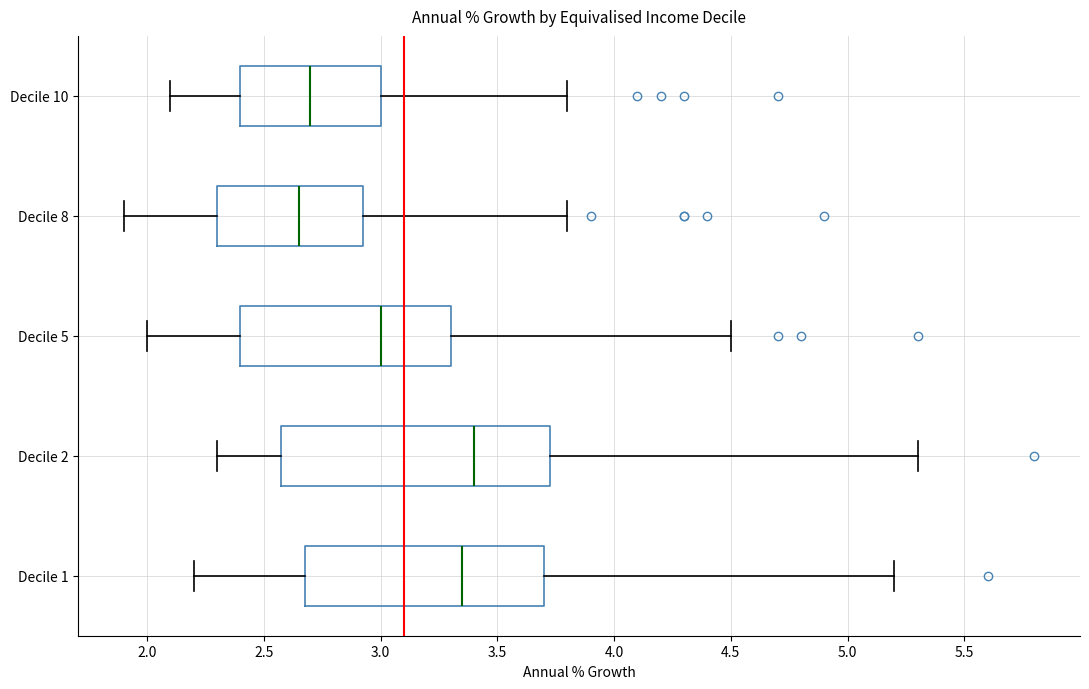

Where does the median line of the box for Decile 5 sit on the x-axis? The values are not printed on the chart, so give them approximately, as read against the axis.

3.00